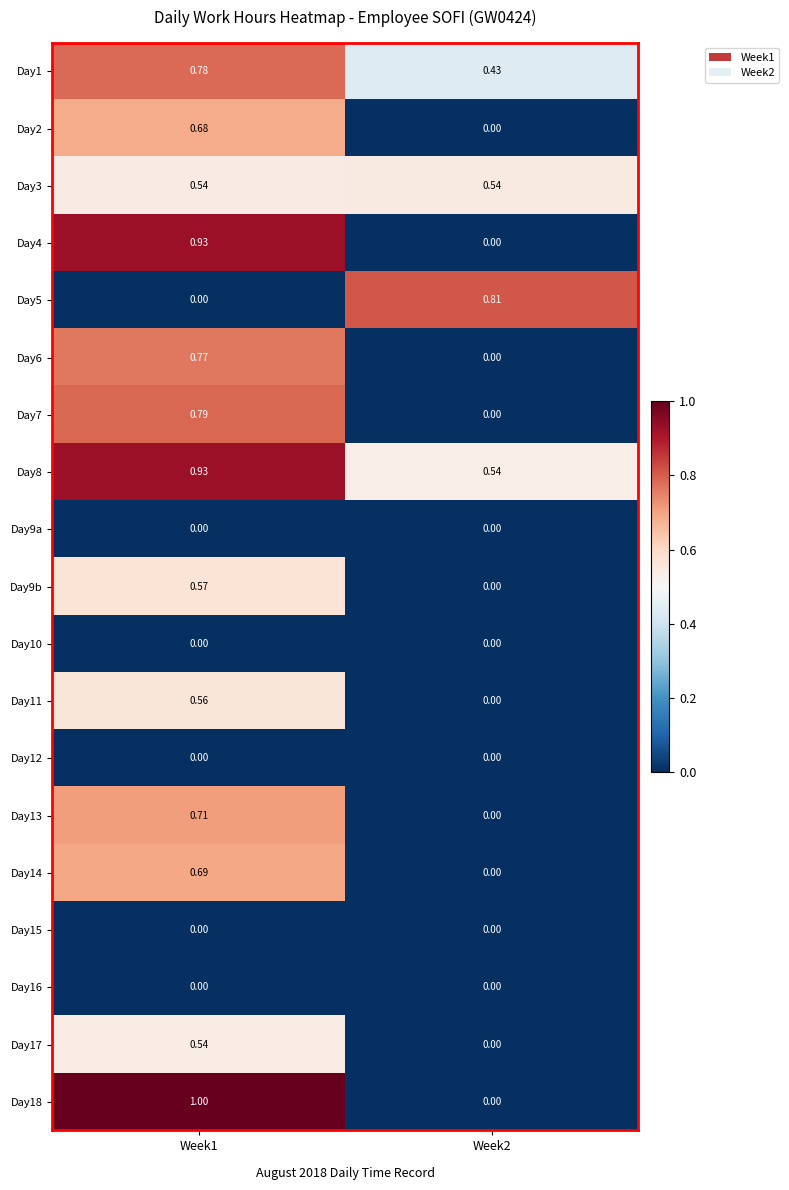

Is the value of Day3 at Week2 greater than the value of Day10 at Week1?

Yes